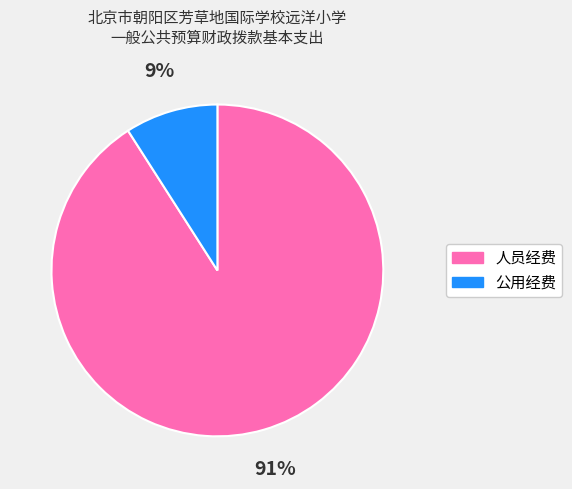

How many segments does this pie chart have?

2